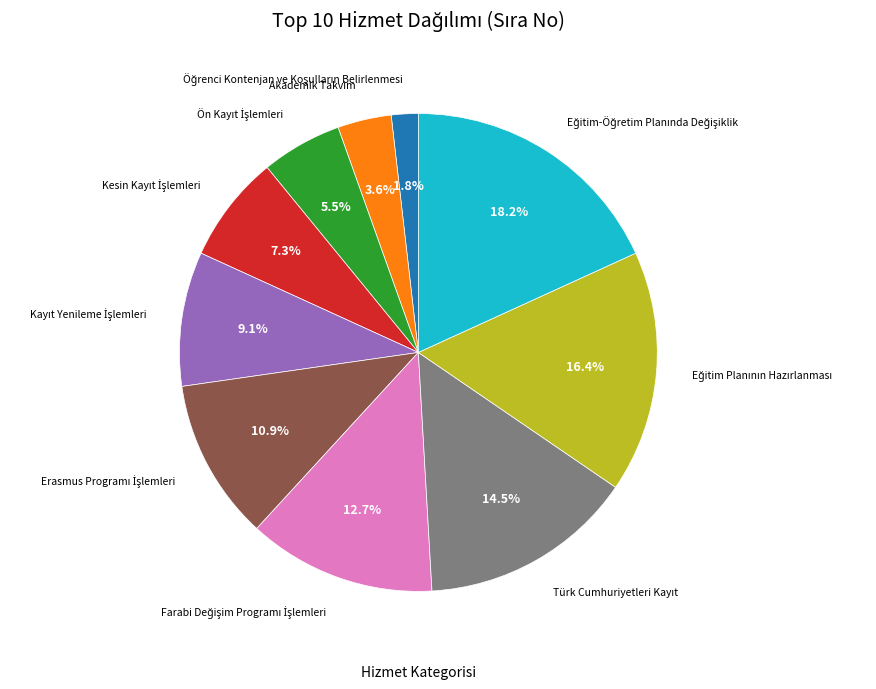

How many segments does this pie chart have?

10